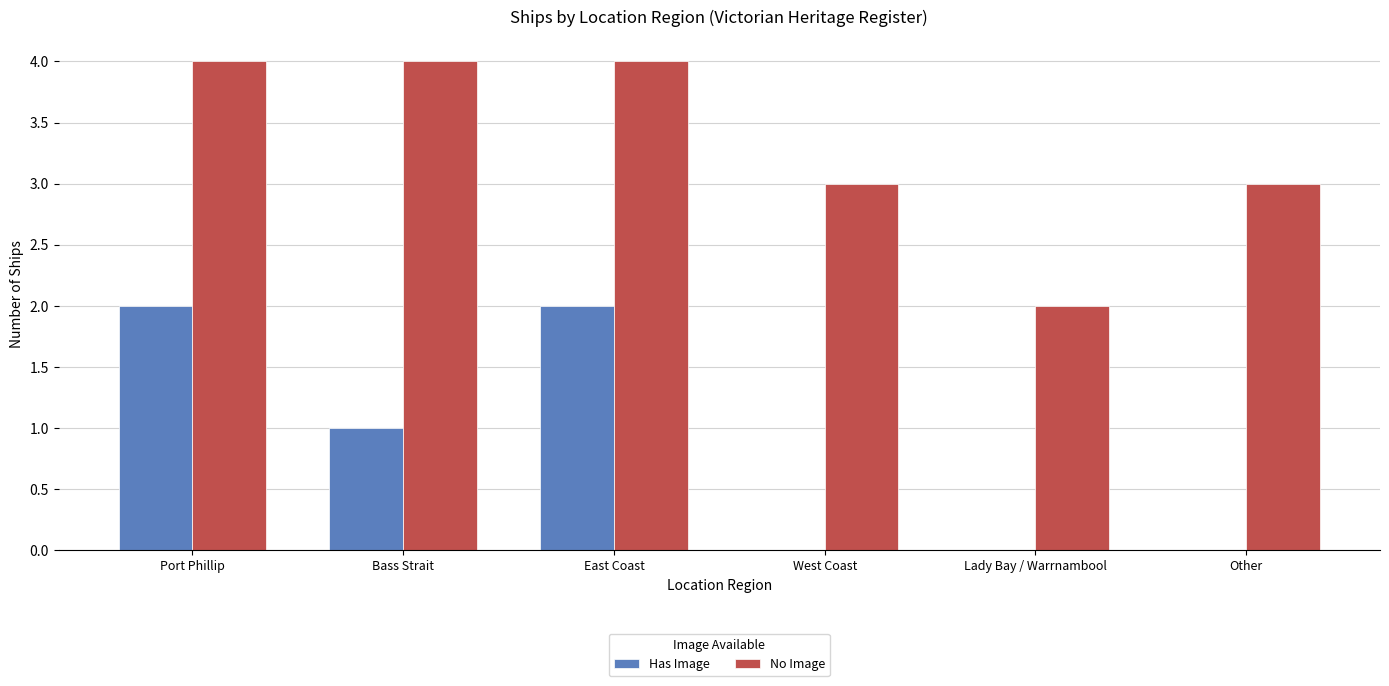

How many distinct data groups are displayed?

2